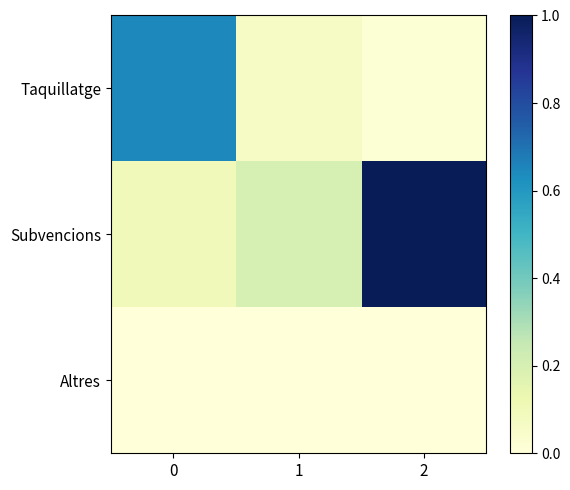

Between 0 and 1, which series saw the biggest shift?

Taquillatge